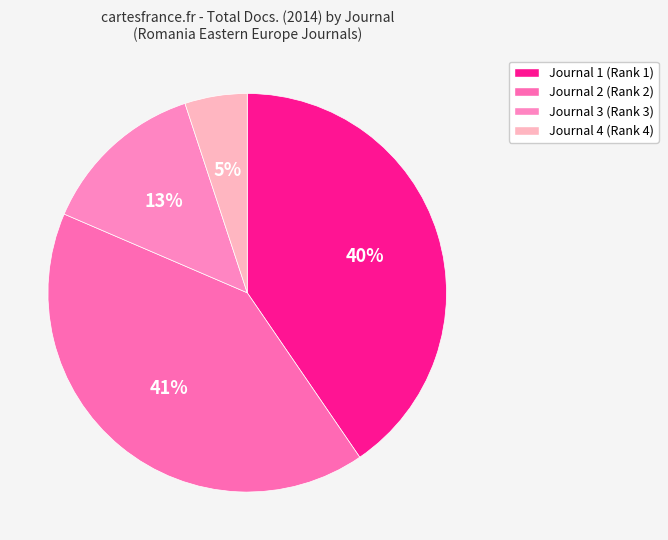

Combined, what portion of the pie is Journal 1 (Rank 1) and Journal 3 (Rank 3)?

53.9%